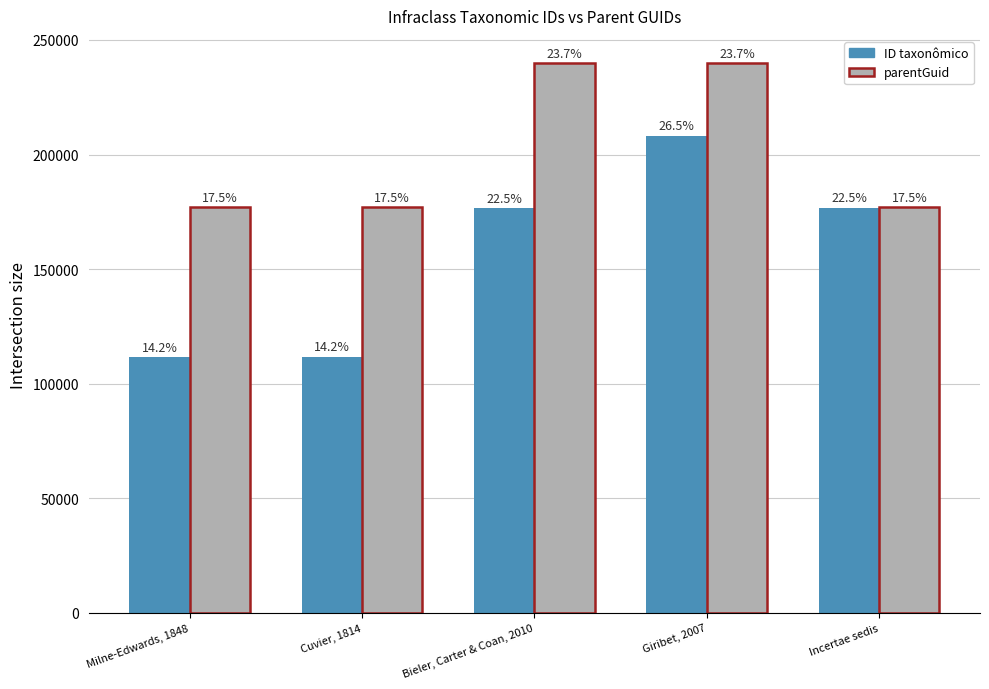

At which label is ID taxonômico closest to 159875?

Bieler, Carter & Coan, 2010